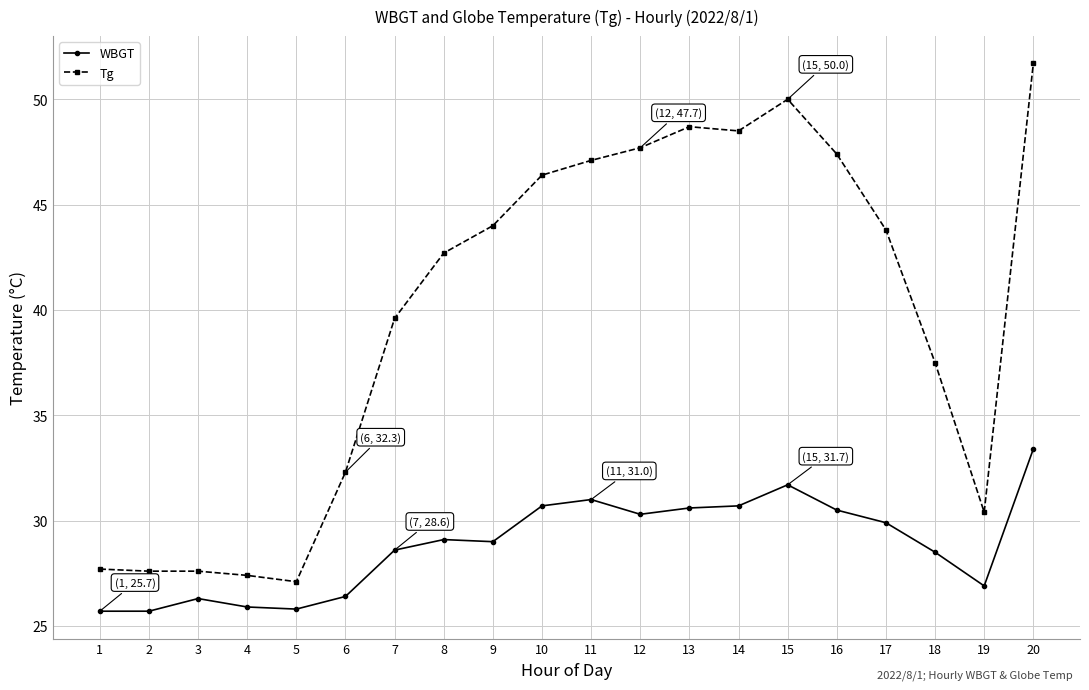

Between 17 and 20, which series saw the biggest shift?

Tg